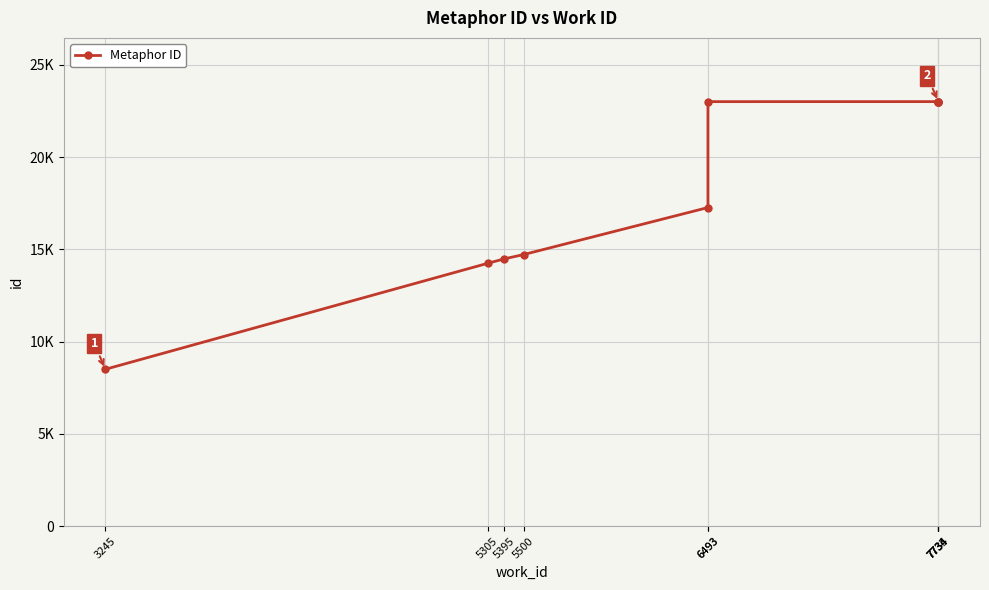

Is this an area chart (filled region under the line)?

No